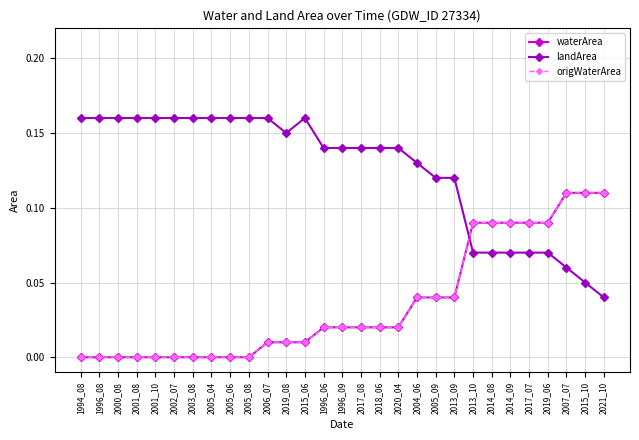

What position from the left is 2018_06?

17